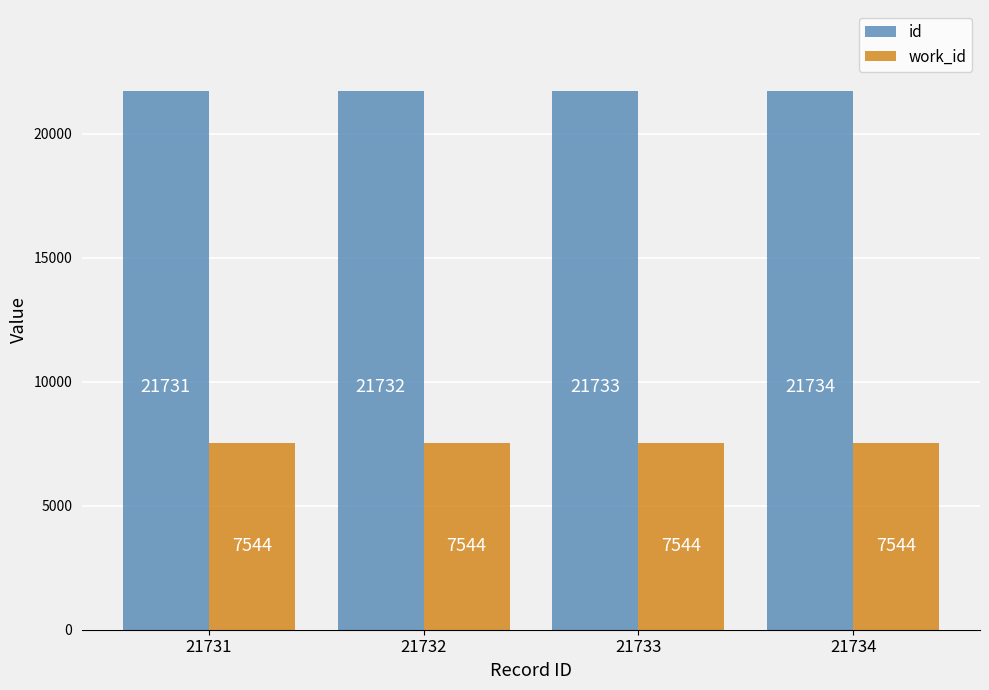

Which series changed the most between 21732 and 21734?

id